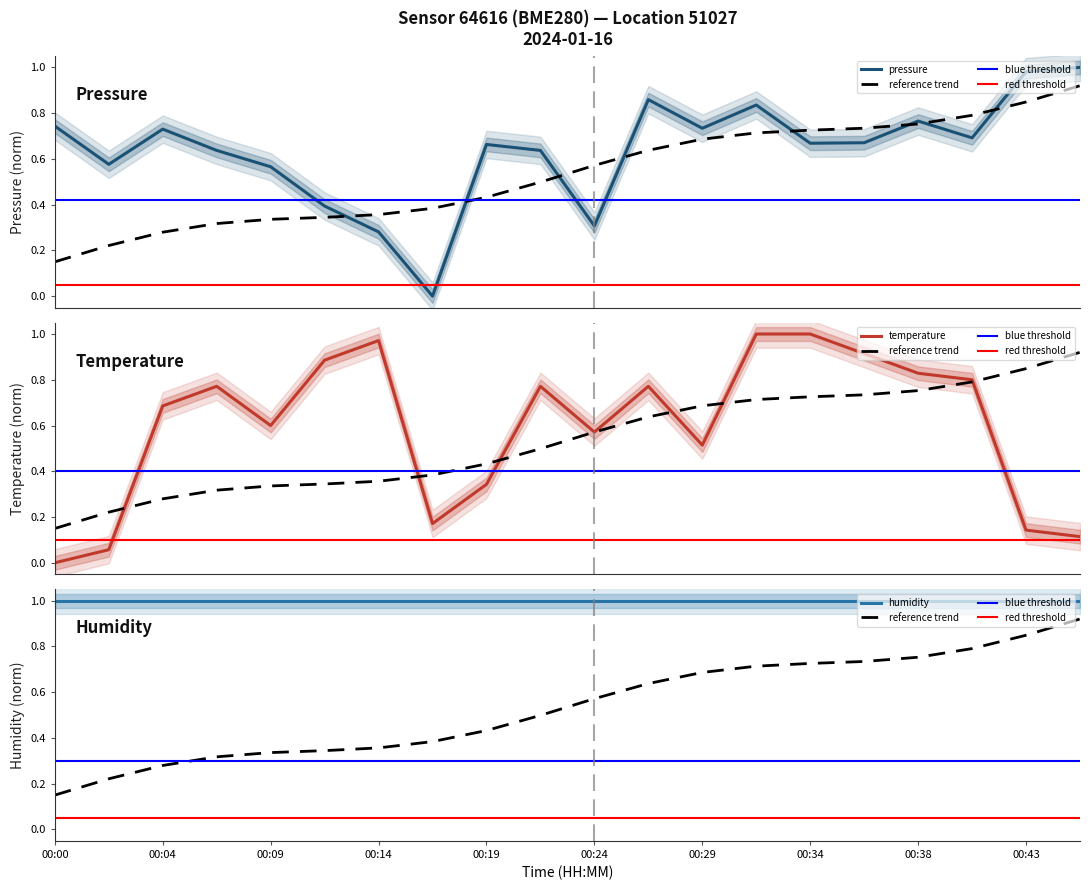

In temperature, how many points are higher than both neighbors (excluding endpoints)?

4